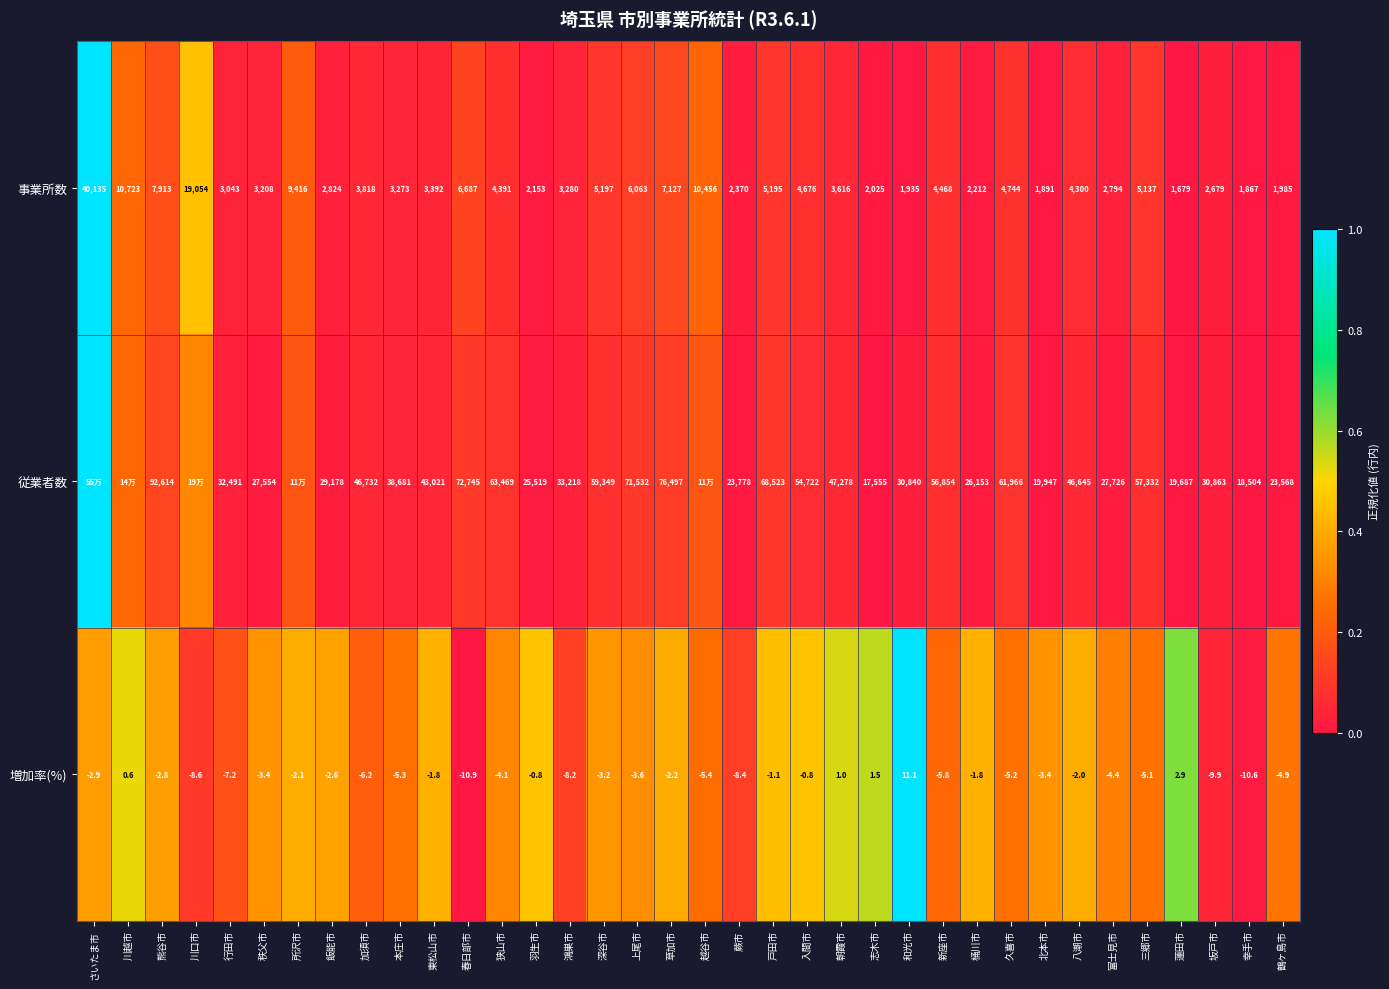

Is the value of 増加率(%) at 桶川市 greater than the value of 従業者数 at 鶴ヶ島市?

No